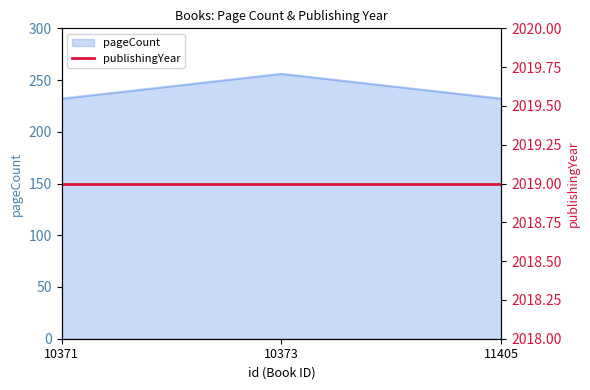

List the labels in order of value, smallest first.

10371, 11405, 10373